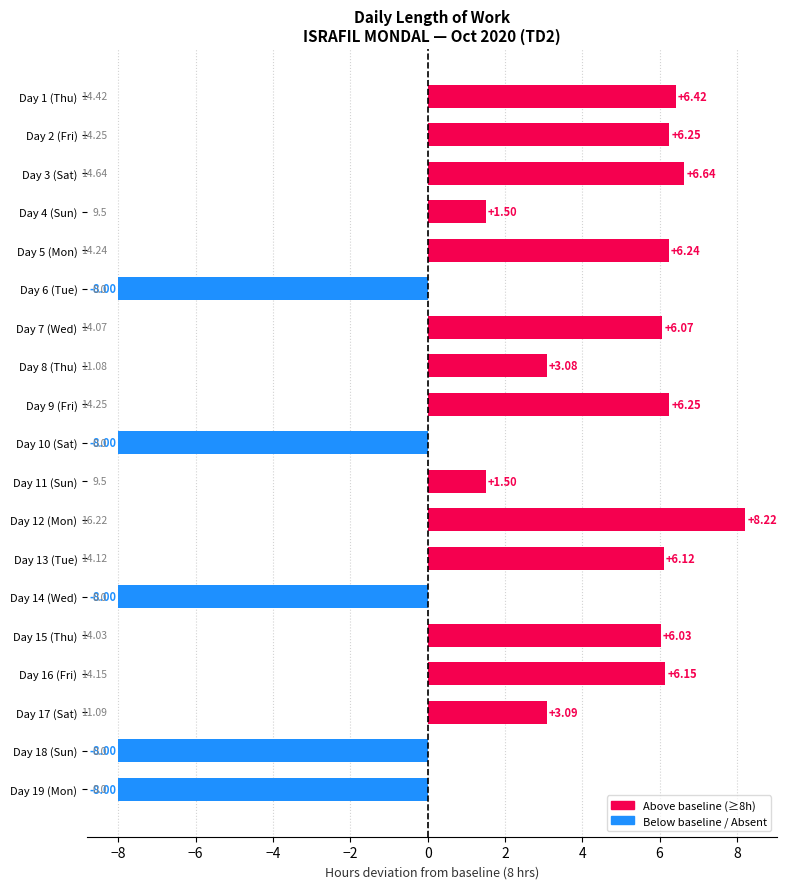

Between Day 1 (Thu) and Day 18 (Sun), which is larger?

Day 1 (Thu)